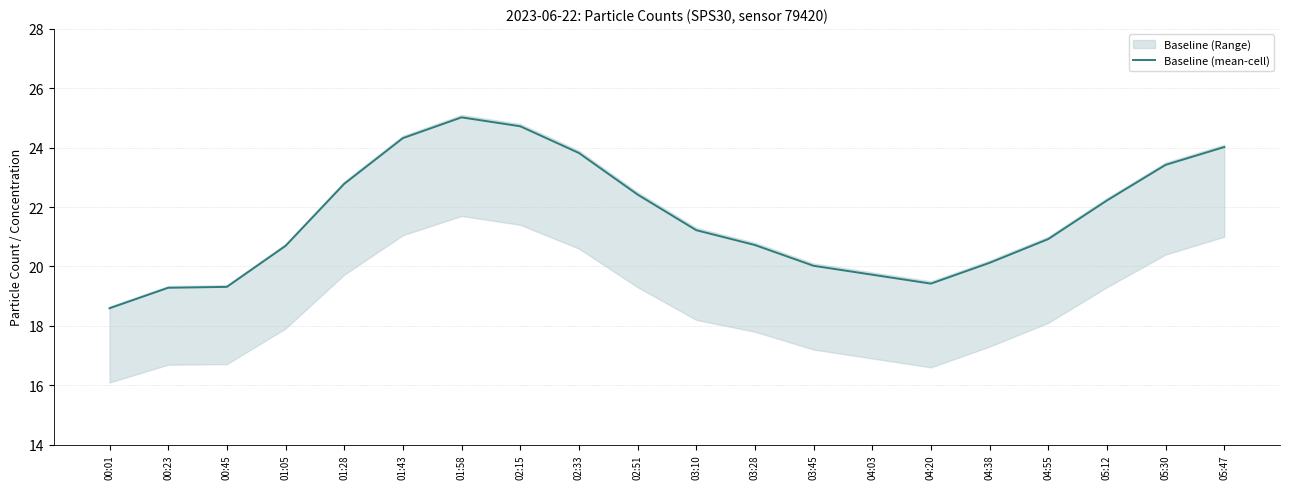

True or false: the data has more than 2 interior local peaks.

False